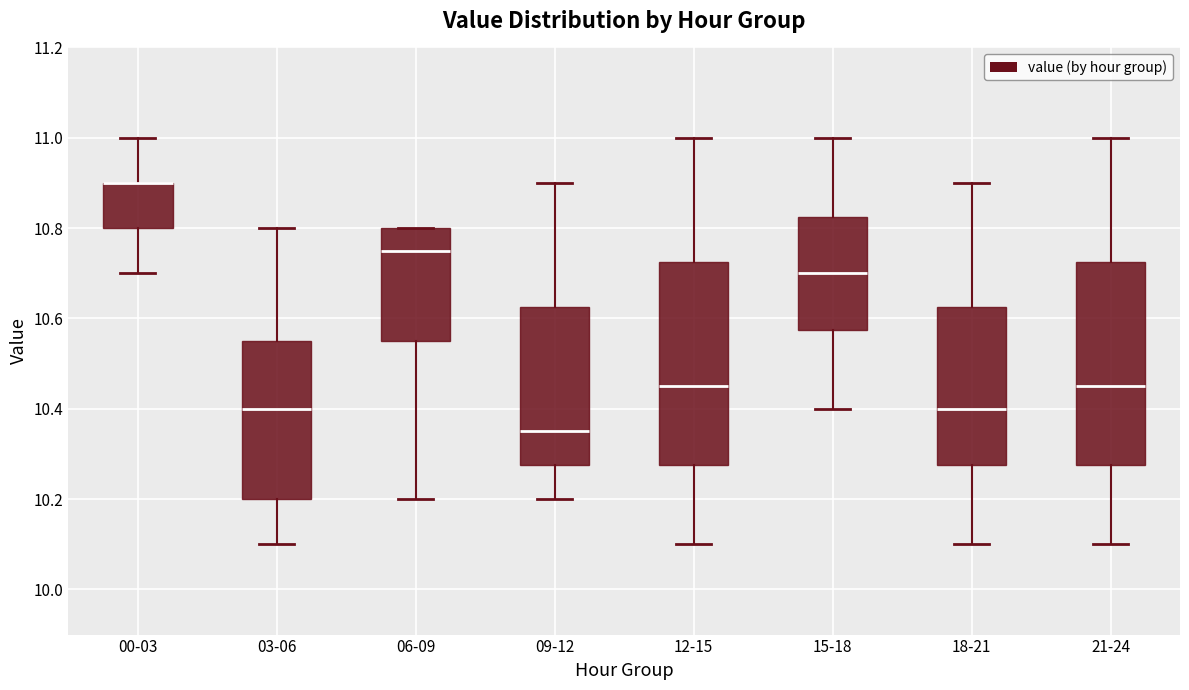

Reading left to right, read every box against the y-axis: the position of its median line, the range the box covers, and the ends of its whiskers. The values are not printed on the chart, so give them approximately, as read against the axis.

00-03: median 10.90 (drawn on the box's upper edge), box 10.80 to 10.90, whiskers 10.70 to 11.00
03-06: median 10.40, box 10.20 to 10.56, whiskers 10.10 to 10.80
06-09: median 10.76, box 10.56 to 10.80, whiskers 10.20 to 10.80
09-12: median 10.36, box 10.28 to 10.62, whiskers 10.20 to 10.90
12-15: median 10.46, box 10.28 to 10.72, whiskers 10.10 to 11.00
15-18: median 10.70, box 10.58 to 10.82, whiskers 10.40 to 11.00
18-21: median 10.40, box 10.28 to 10.62, whiskers 10.10 to 10.90
21-24: median 10.46, box 10.28 to 10.72, whiskers 10.10 to 11.00